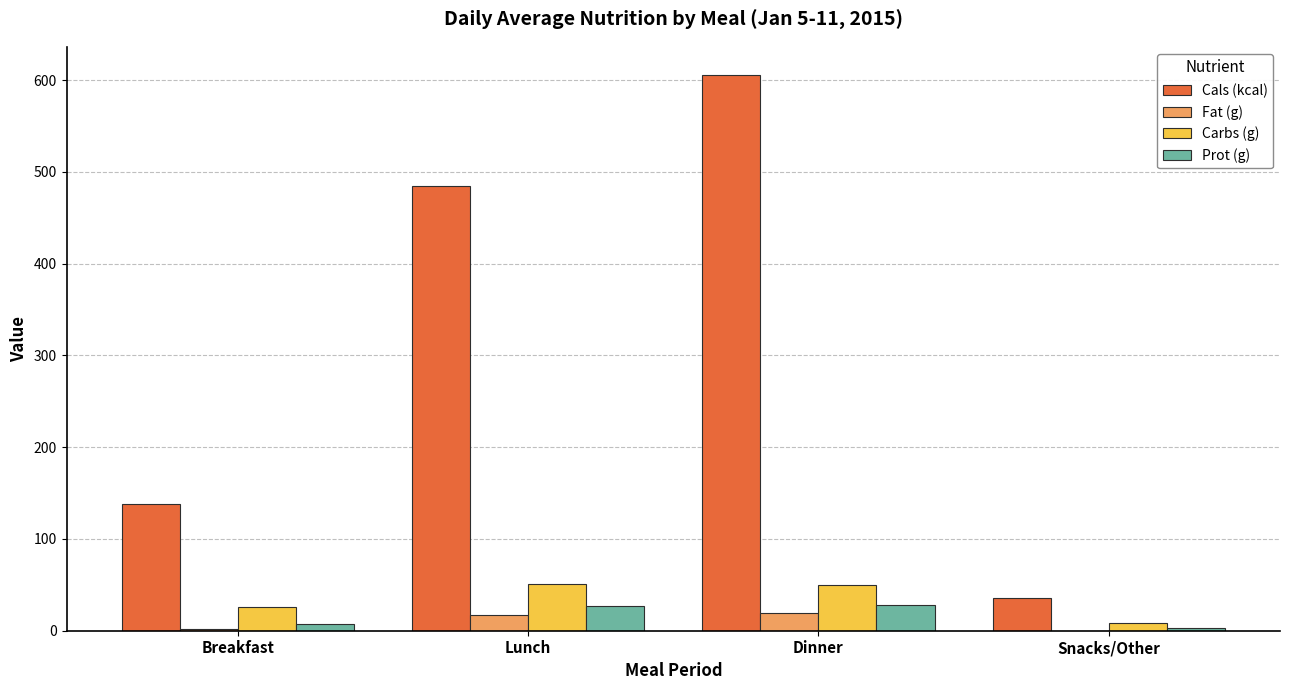

What is the sum of all Fat (g) values?

37.4